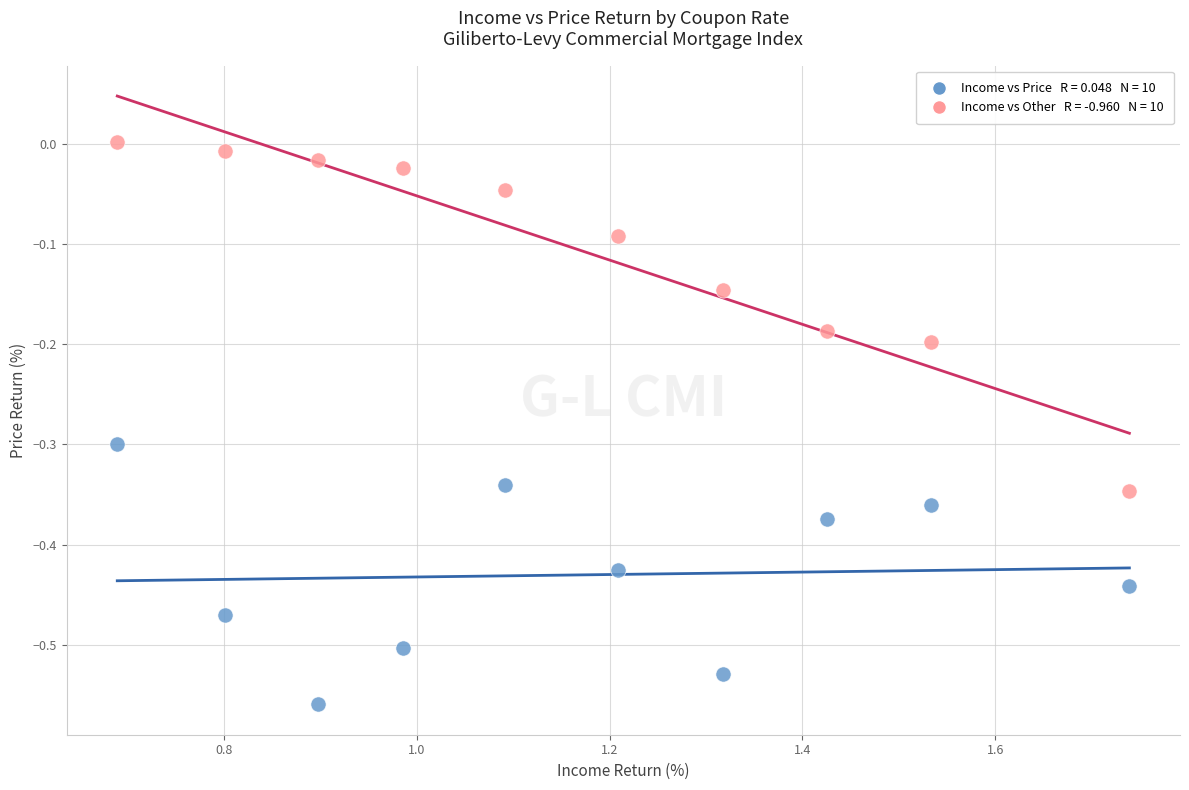

Across all data points, what is the range of X values (max minus min)?

1.1